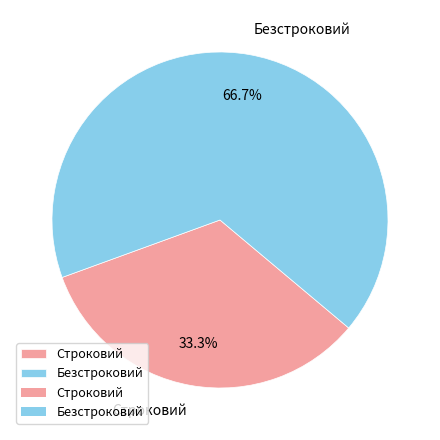

Which has a higher value, Безстроковий or Строковий?

Безстроковий